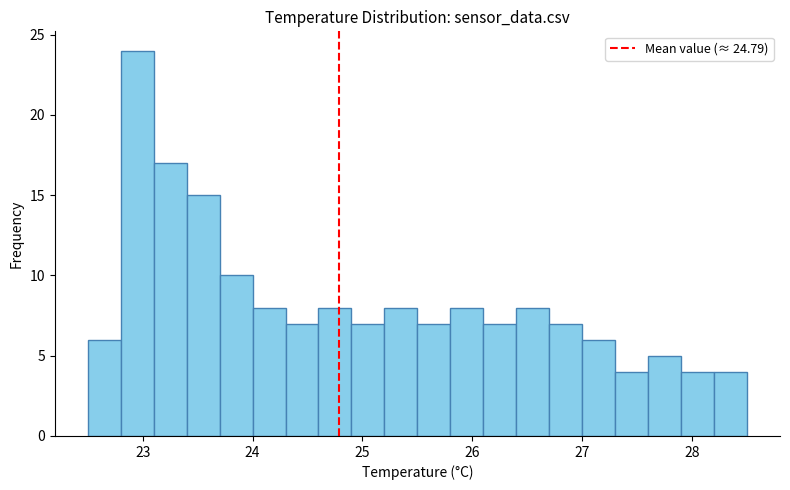

Around what value on the x-axis is the tallest bar? Give the approximate position of its centre, as read against the axis.

23.0